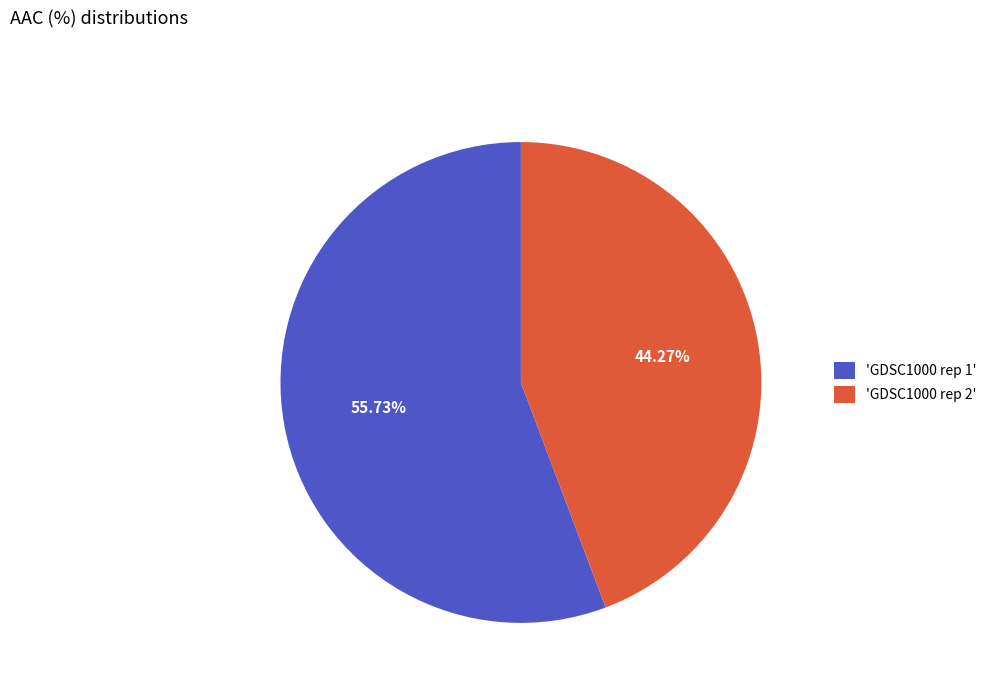

Does any single category account for the majority?

Yes